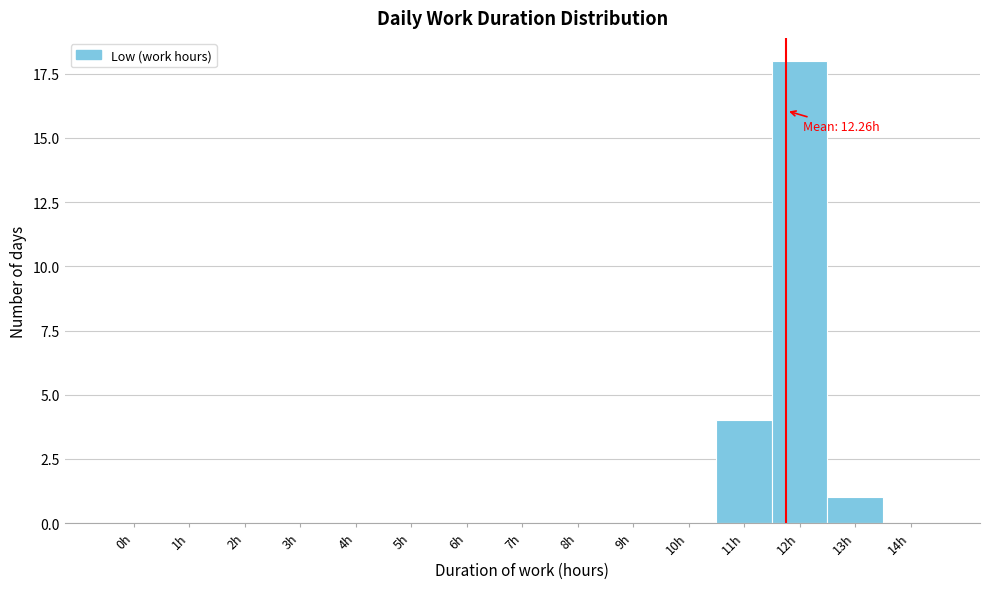

Reading left to right, what are all the values shown in this chart?

0h=0	1h=0	2h=0	3h=0	4h=0	5h=0	6h=0	7h=0	8h=0	9h=0	10h=0	11h=4	12h=18	13h=1	14h=0